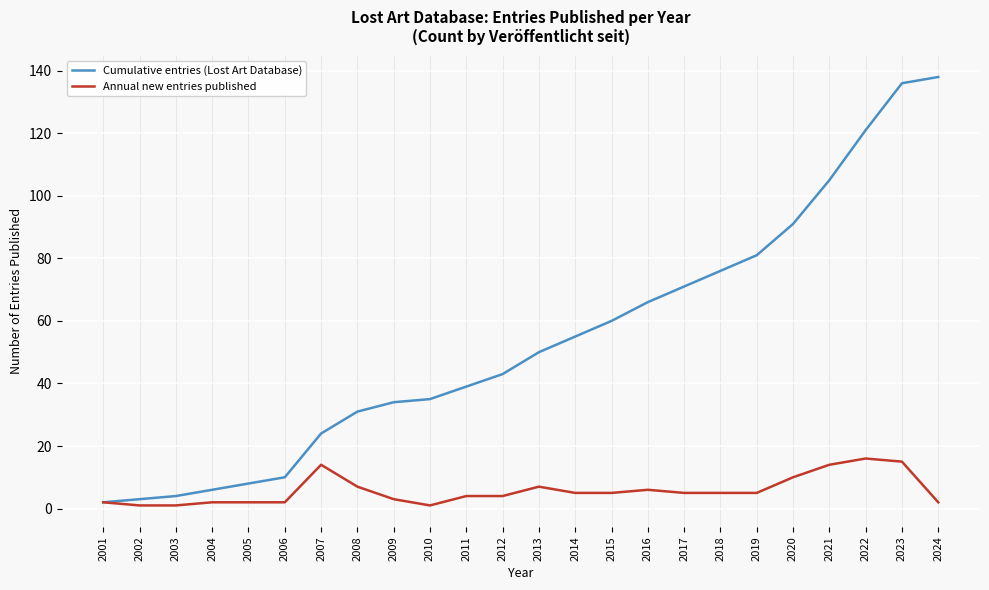

Count the number of data series in this chart.

2